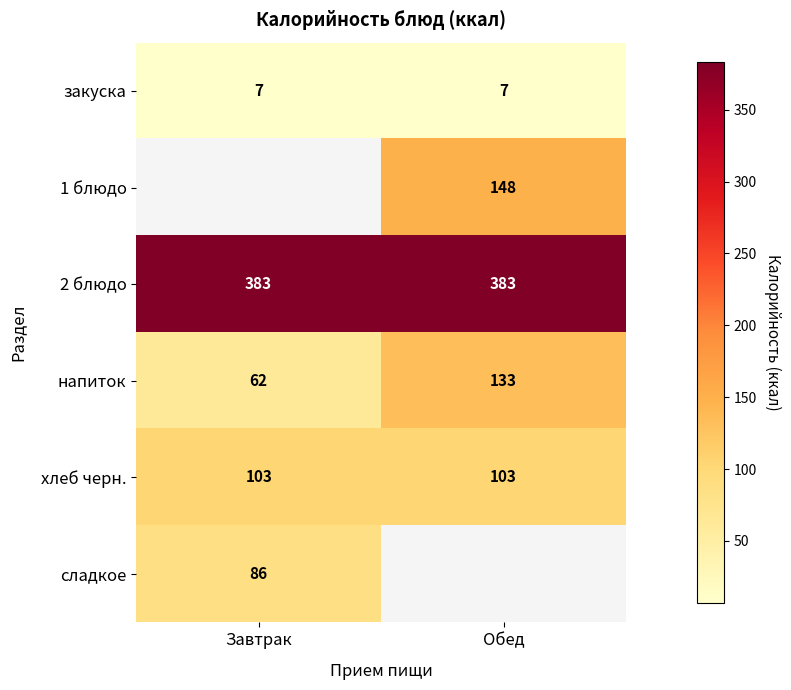

Is the value of закуска at Завтрак greater than the value of хлеб черн. at Завтрак?

No